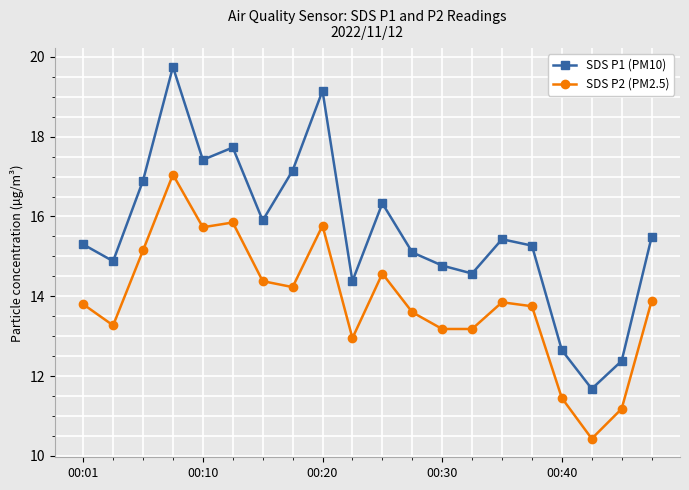

List the series in order of their overall mean, highest first.

SDS P1 (PM10), SDS P2 (PM2.5)